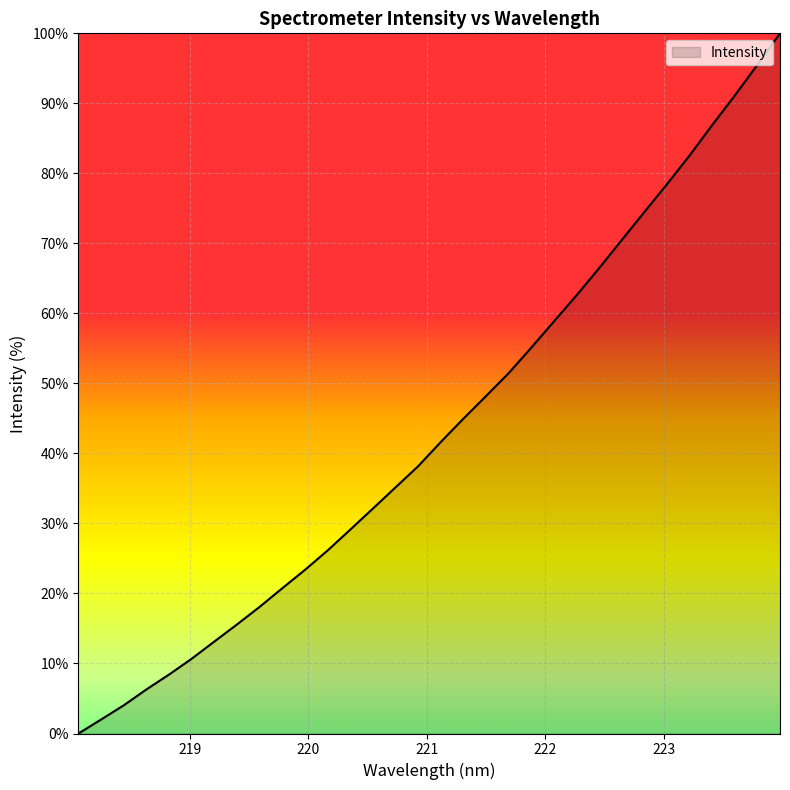

What is the difference between the maximum and minimum values?

100.0